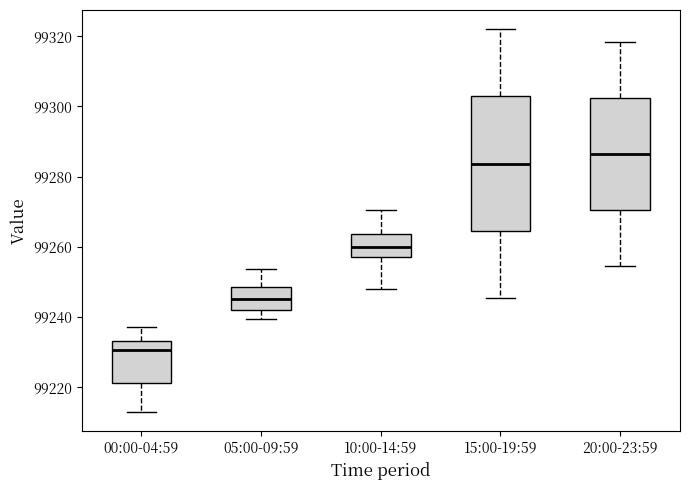

Which box has the lowest median line?

00:00-04:59